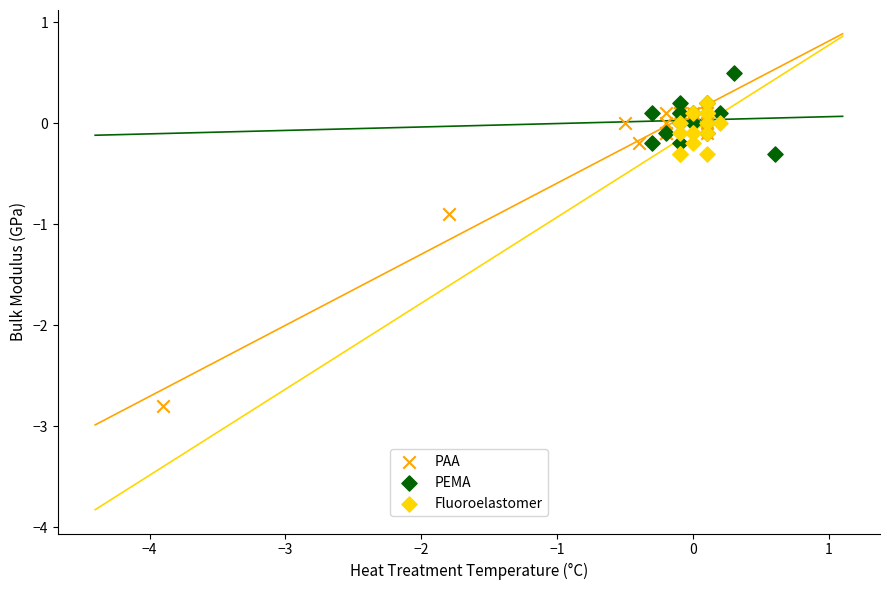

Which series reaches the maximum Y coordinate?

PEMA